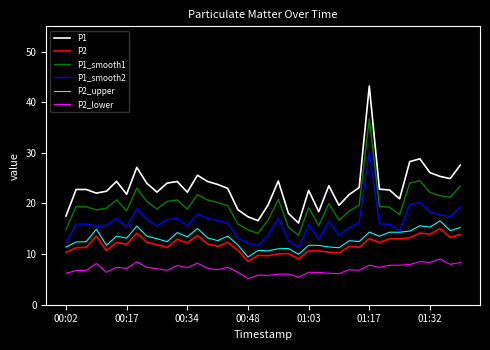

Which series has the widest spread of values?

P1